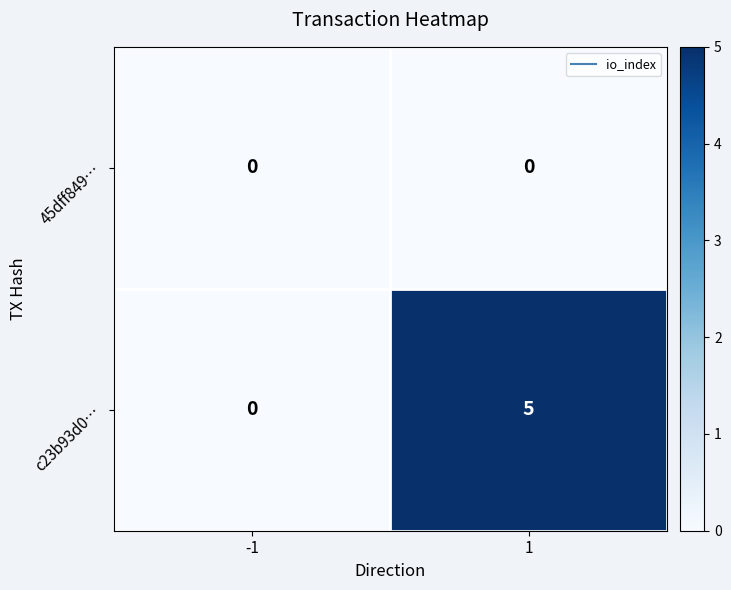

Reading left to right, extract all data points from this chart.

45dff849…: -1=0	1=0
c23b93d0…: -1=0	1=5